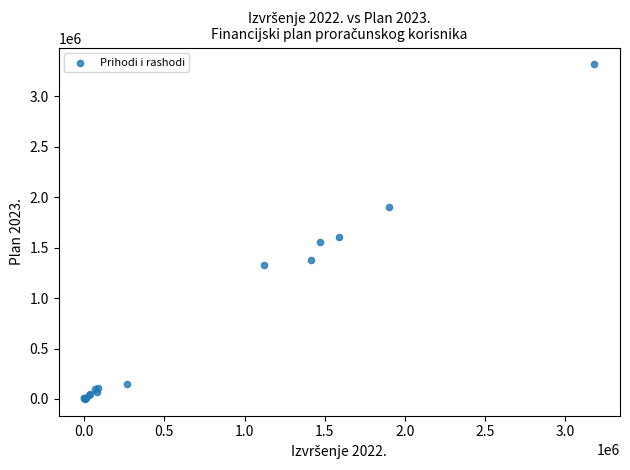

What Y value in the scatter plot is closest to 1658469?

1606876.0